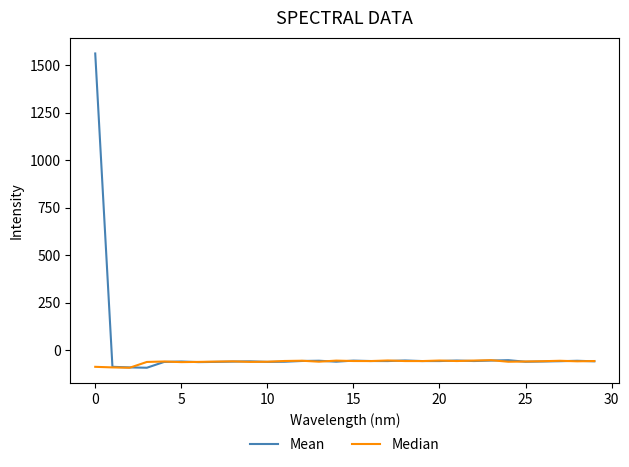

How many lines are shown in the chart?

2